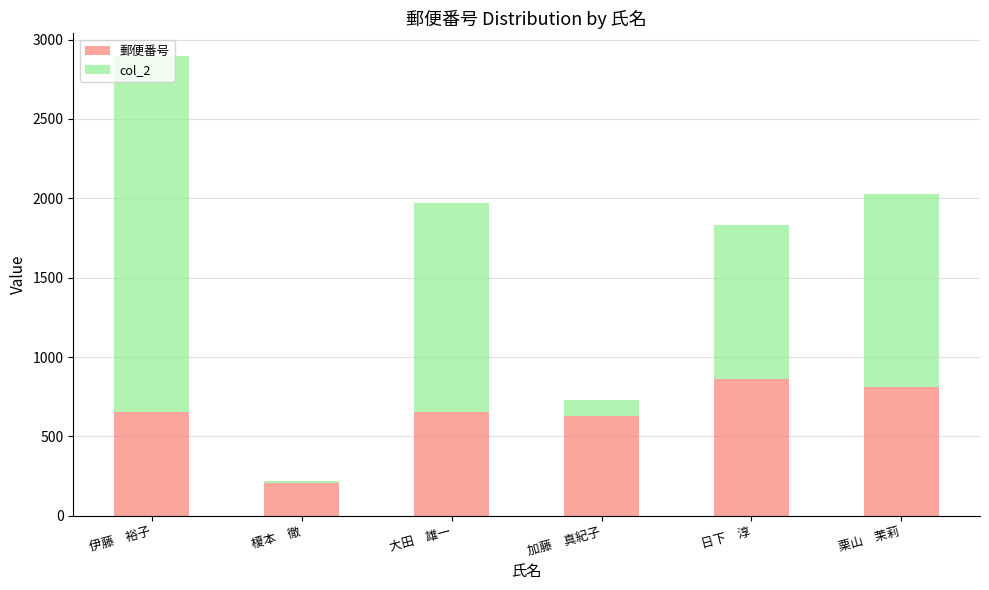

What is the highest value of the 郵便番号 series?

862